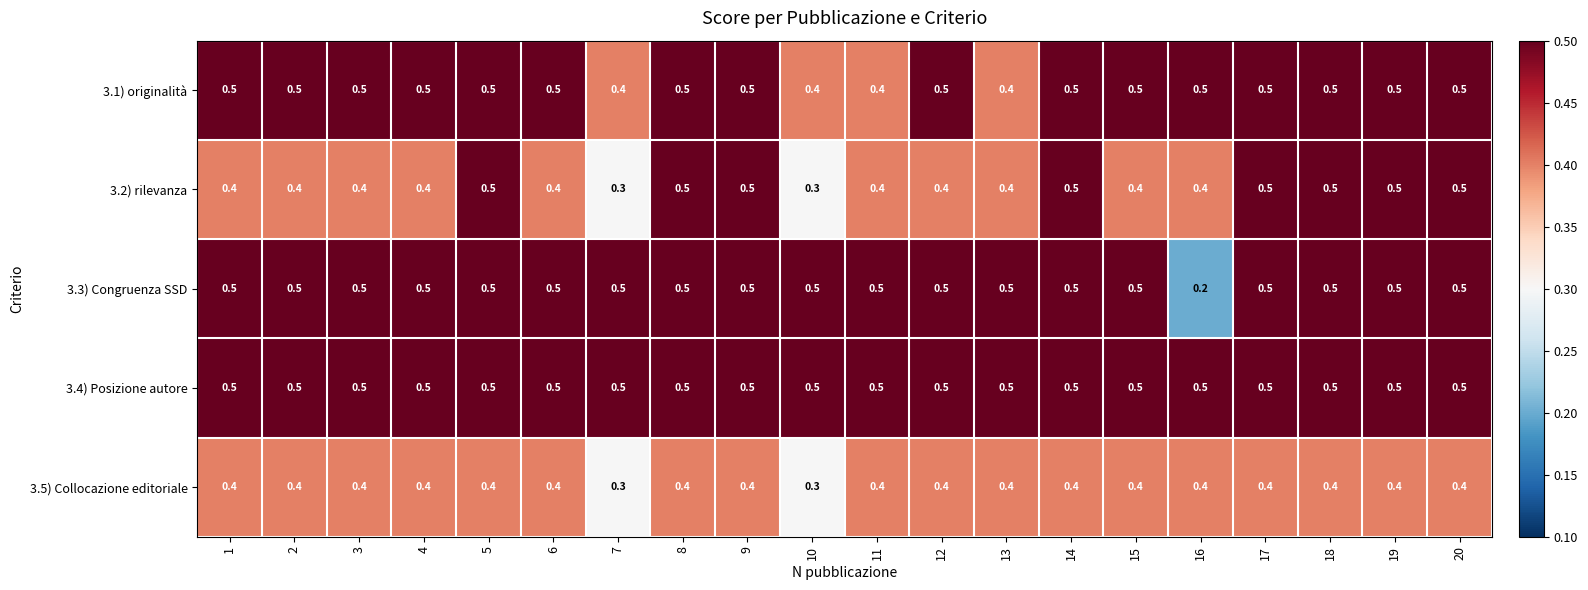

What is the maximum value shown in the chart?

0.5